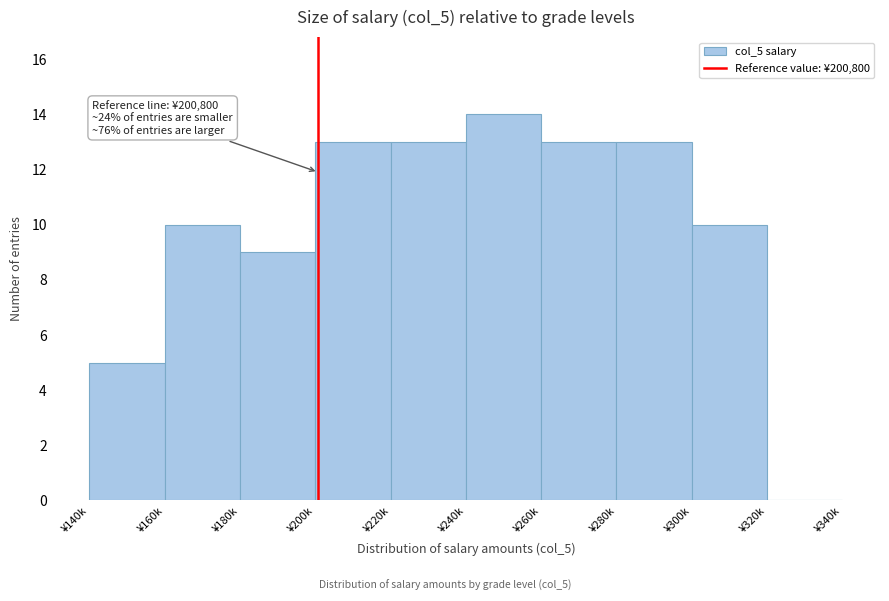

Reading left to right, list all the values displayed in this chart.

¥140k=5	¥160k=10	¥180k=9	¥200k=13	¥220k=13	¥240k=14	¥260k=13	¥280k=13	¥300k=10	¥320k=0